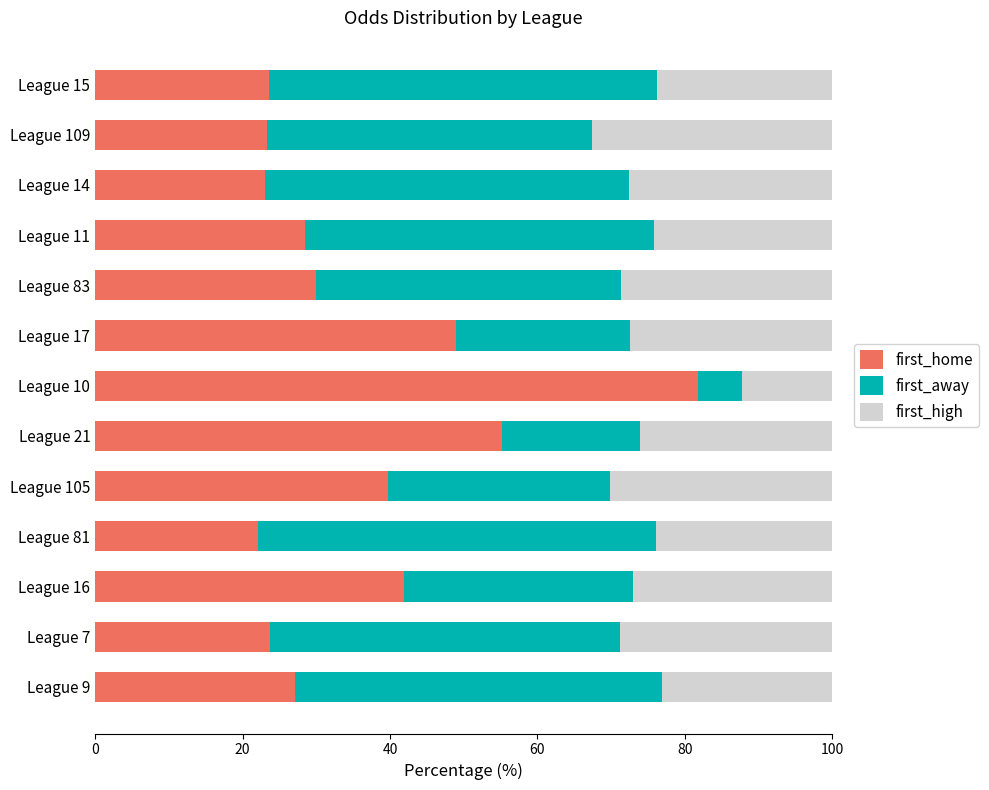

At which label does first_home reach its peak?

League 10